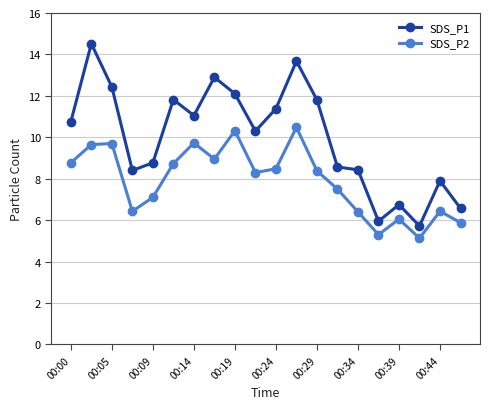

True or false: SDS_P2 and SDS_P1 intersect in this chart.

False